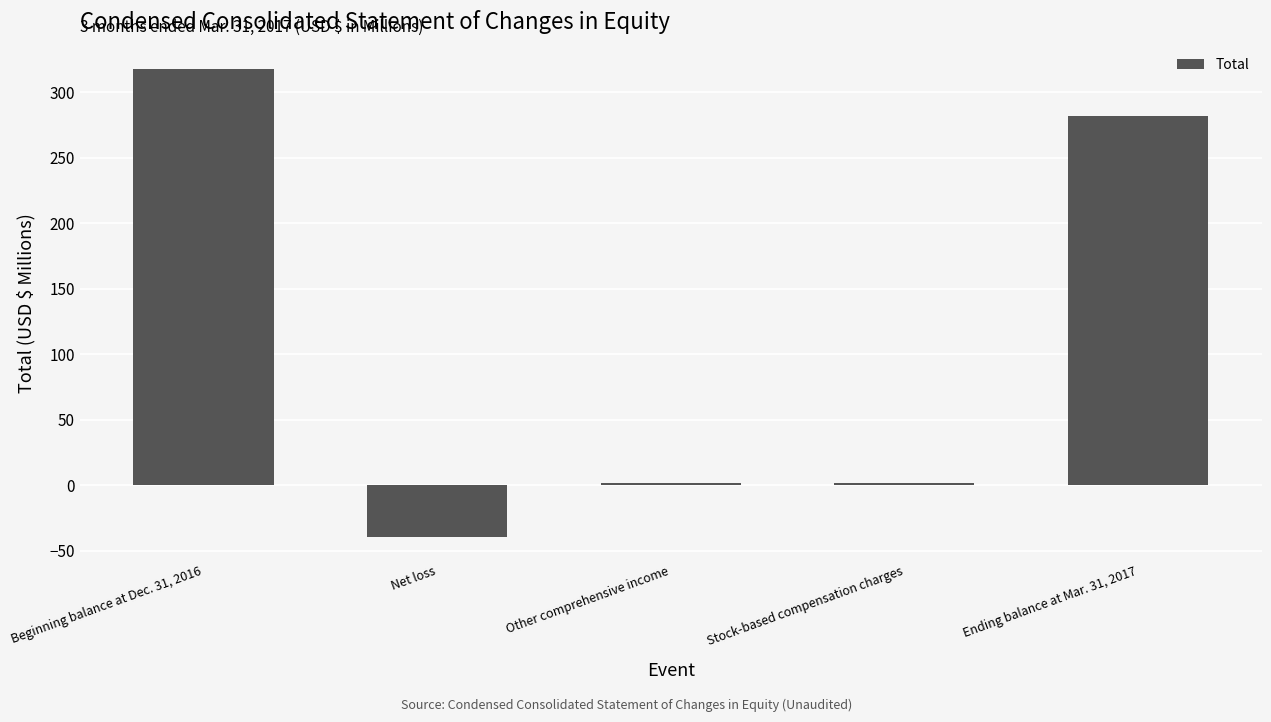

What is the difference between the values at Stock-based compensation charges and Beginning balance at Dec. 31, 2016?

316.2